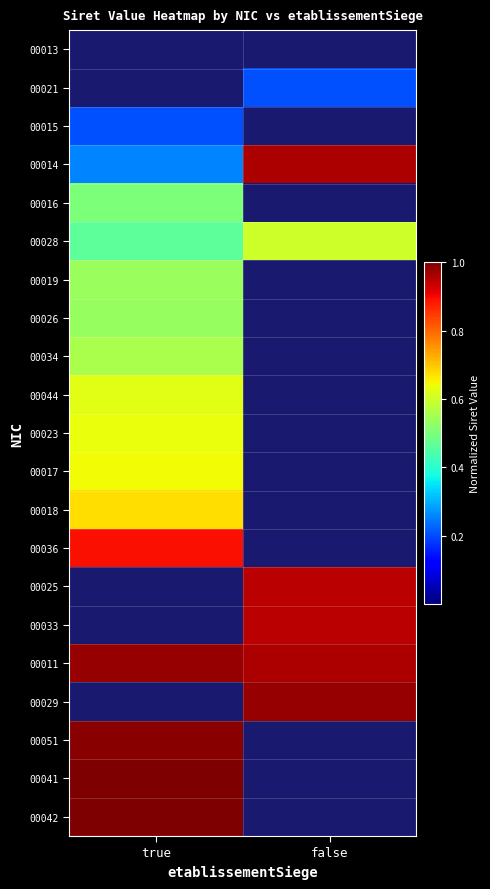

Reading left to right, transcribe all the data shown in this chart.

00013: true=0.0	false=0.0
00021: true=0.0	false=0.2
00015: true=0.2	false=0.0
00014: true=0.3	false=1.0
00016: true=0.5	false=0.0
00028: true=0.5	false=0.6
00019: true=0.5	false=0.0
00026: true=0.5	false=0.0
00034: true=0.6	false=0.0
00044: true=0.6	false=0.0
00023: true=0.6	false=0.0
00017: true=0.6	false=0.0
00018: true=0.7	false=0.0
00036: true=0.9	false=0.0
00025: true=0.0	false=0.9
00033: true=0.0	false=0.9
00011: true=1.0	false=1.0
00029: true=0.0	false=1.0
00051: true=1.0	false=0.0
00041: true=1.0	false=0.0
00042: true=1.0	false=0.0